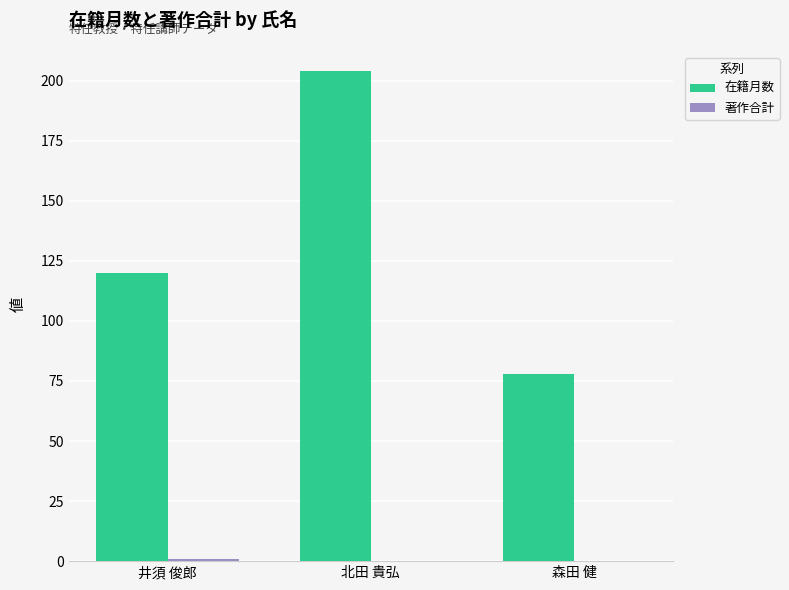

Between 井須 俊郎 and 森田 健, which series saw the biggest shift?

在籍月数